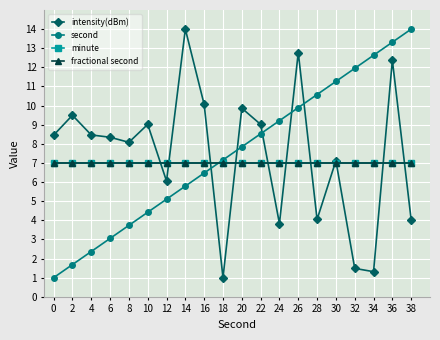

What is the average value of the intensity(dBm) series?

7.4